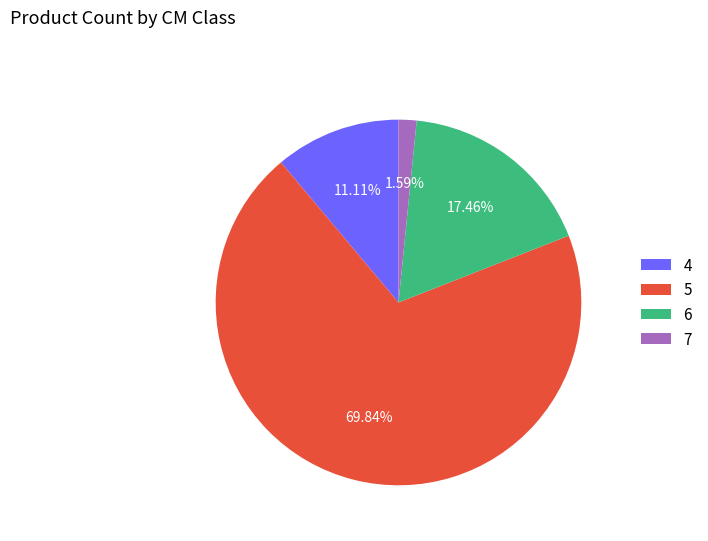

To the nearest percent, what is the average slice percentage?

25%